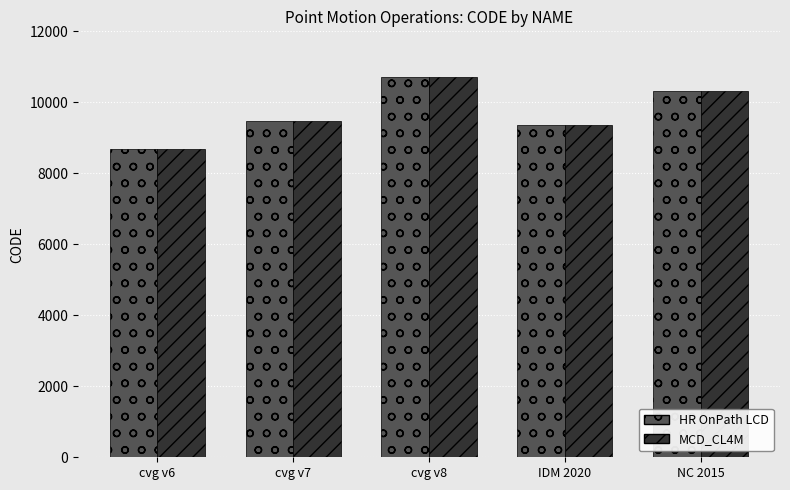

Is the value of HR OnPath LCD at cvg v7 greater than the value of MCD_CL4M at cvg v6?

Yes